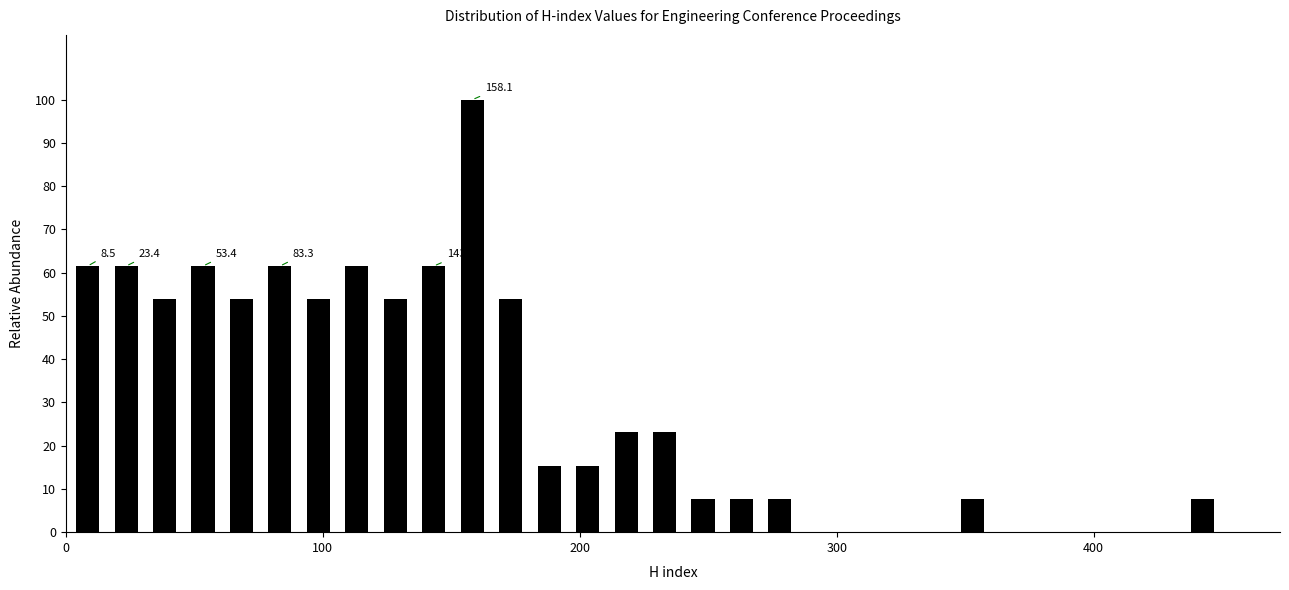

Around what value on the x-axis is the tallest bar? Give the approximate position of its centre, as read against the axis.

160